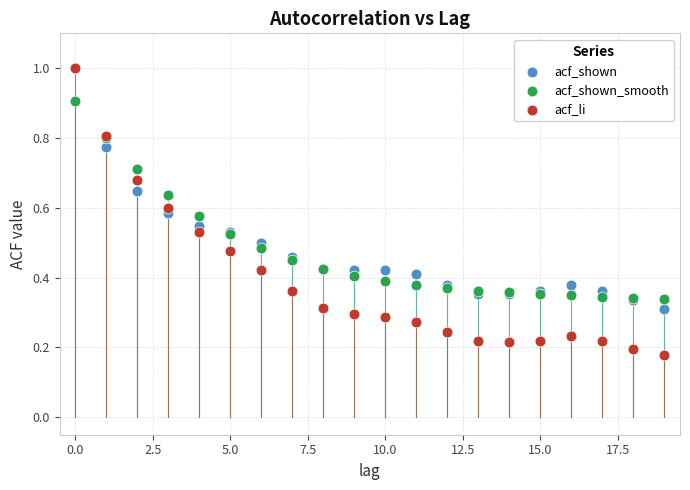

What are all the series names shown in the legend?

acf_shown, acf_shown_smooth, acf_li